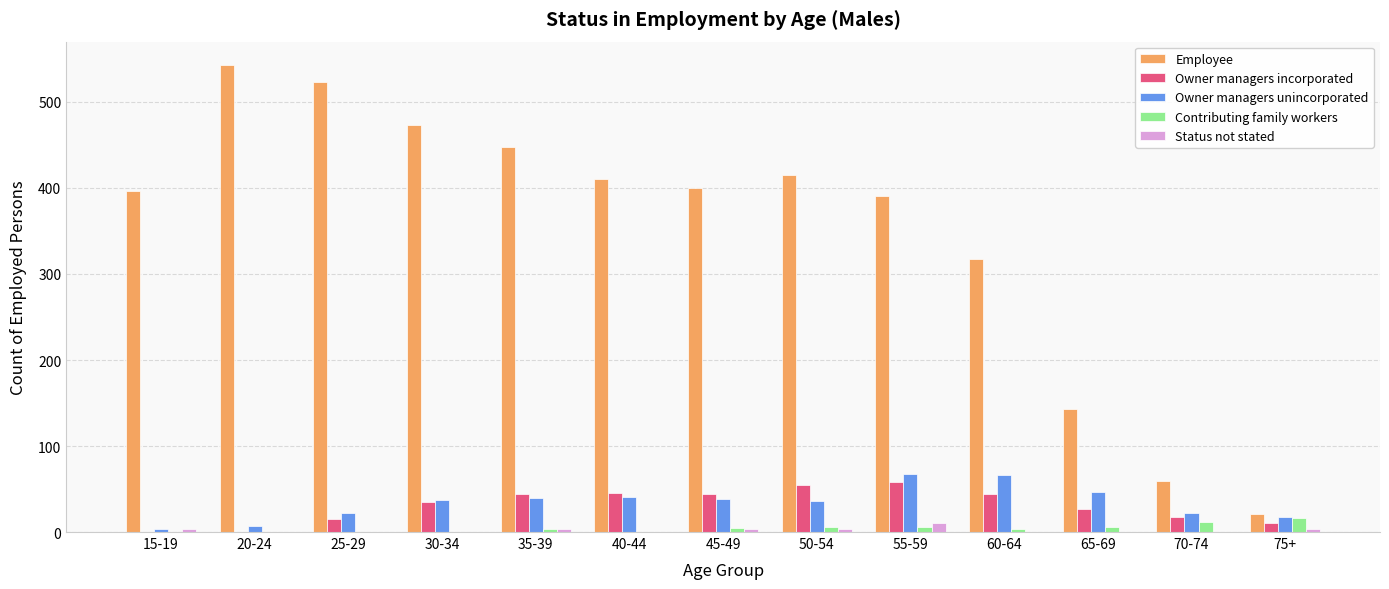

The value of Owner managers unincorporated at 70-74 is 22. True or false?

True